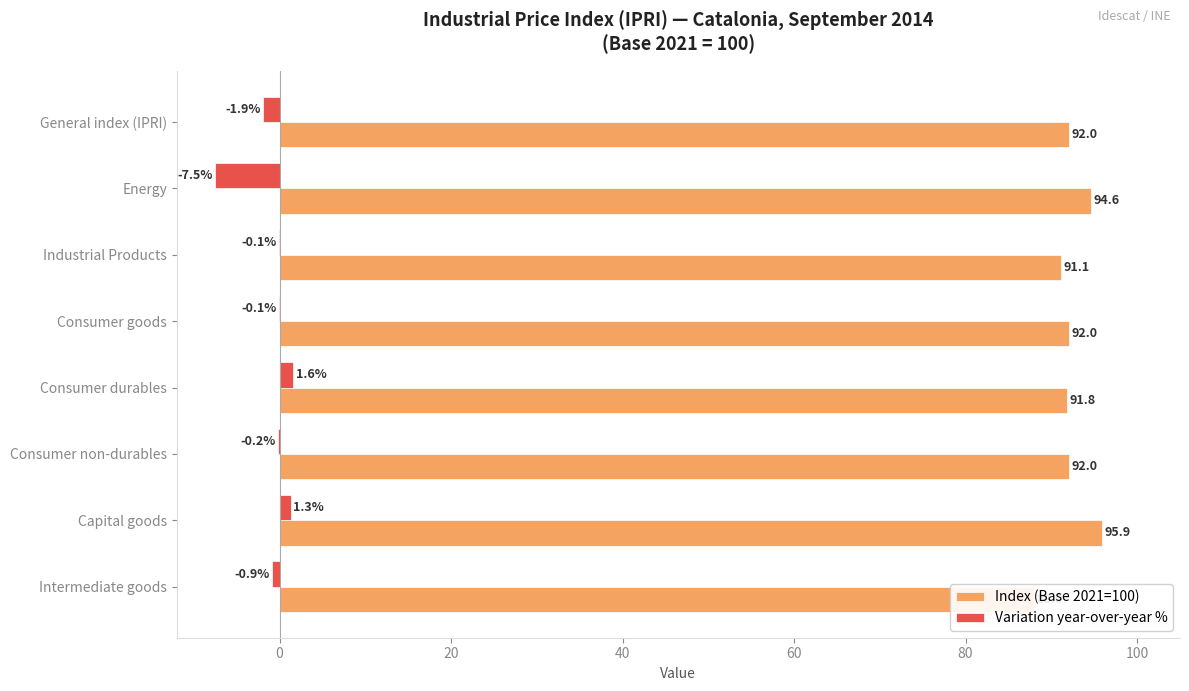

Between 80 and 40, which is larger?

80